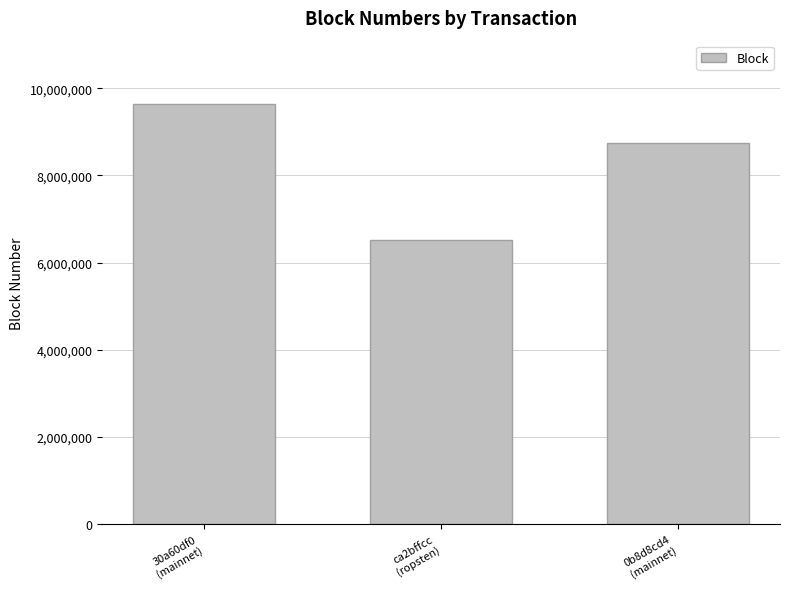

At which label does the data first exceed 8747113?

30a60df0
(mainnet)